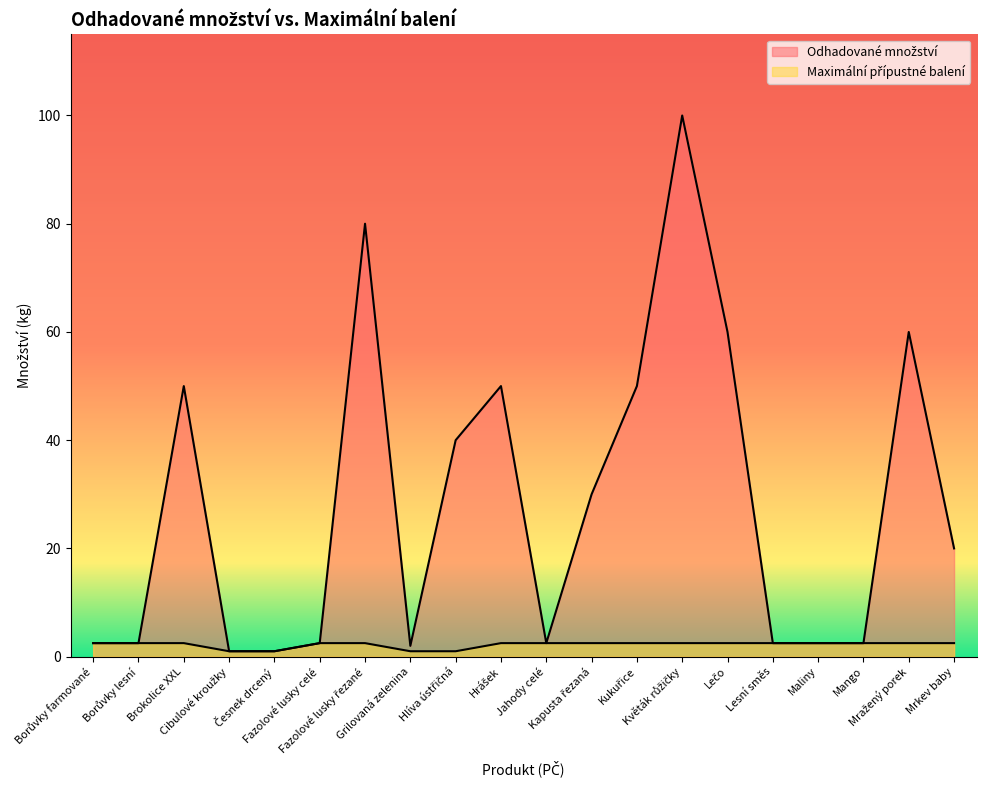

What is the label of the 8th point from the left?

Grilovaná zelenina